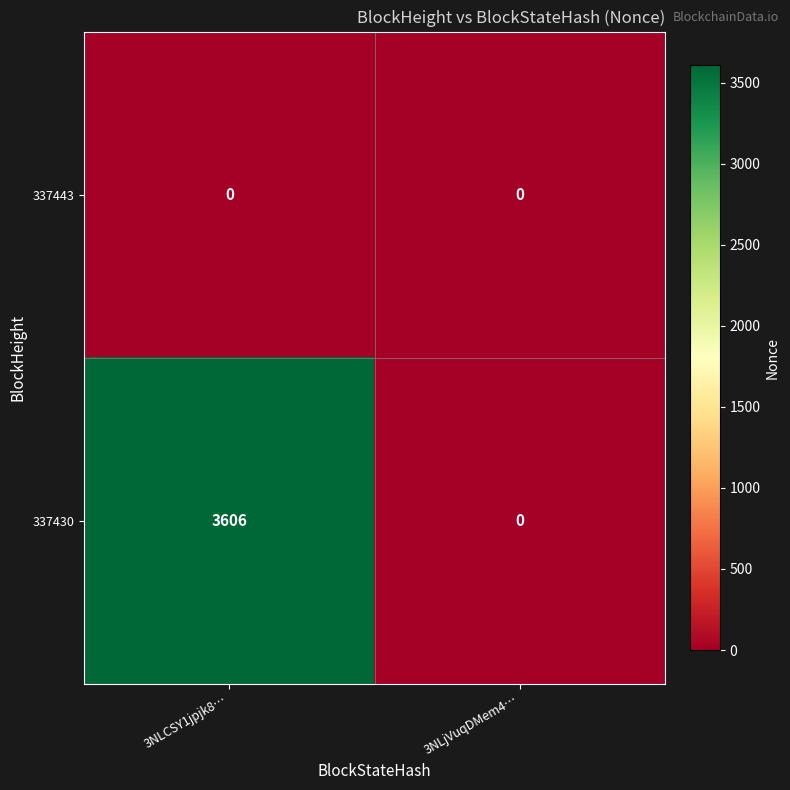

The value of 337430 at 3NLjVuqDMem4… is 0. True or false?

True